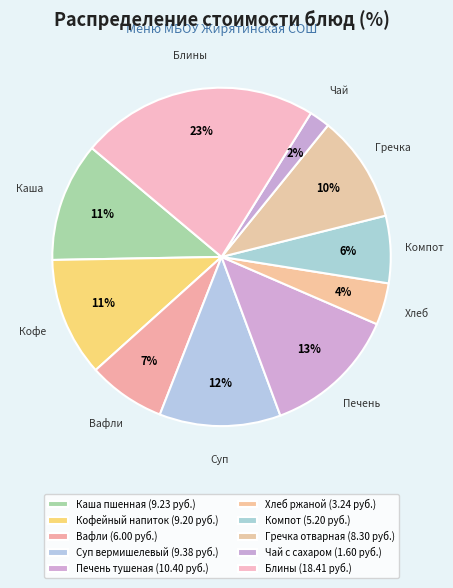

Approximately how many times larger is the value at Суп вермишелевый compared to Печень тушеная?

0.9